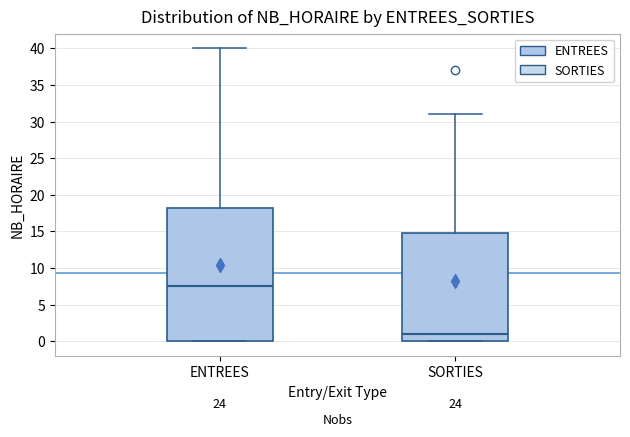

Comparing the boxes themselves (not the whiskers), which one is the tallest?

ENTREES